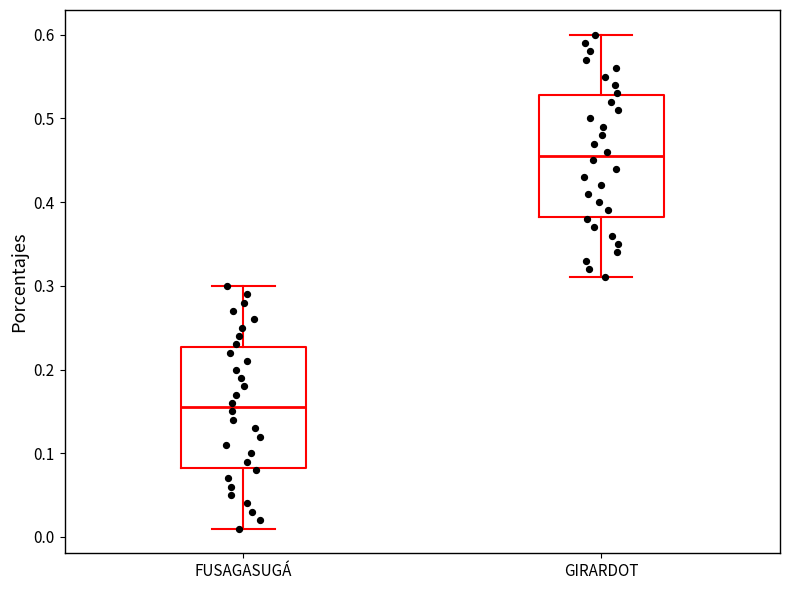

Where does the lower whisker of the box for GIRARDOT end on the y-axis? The values are not printed on the chart, so give them approximately, as read against the axis.

0.31